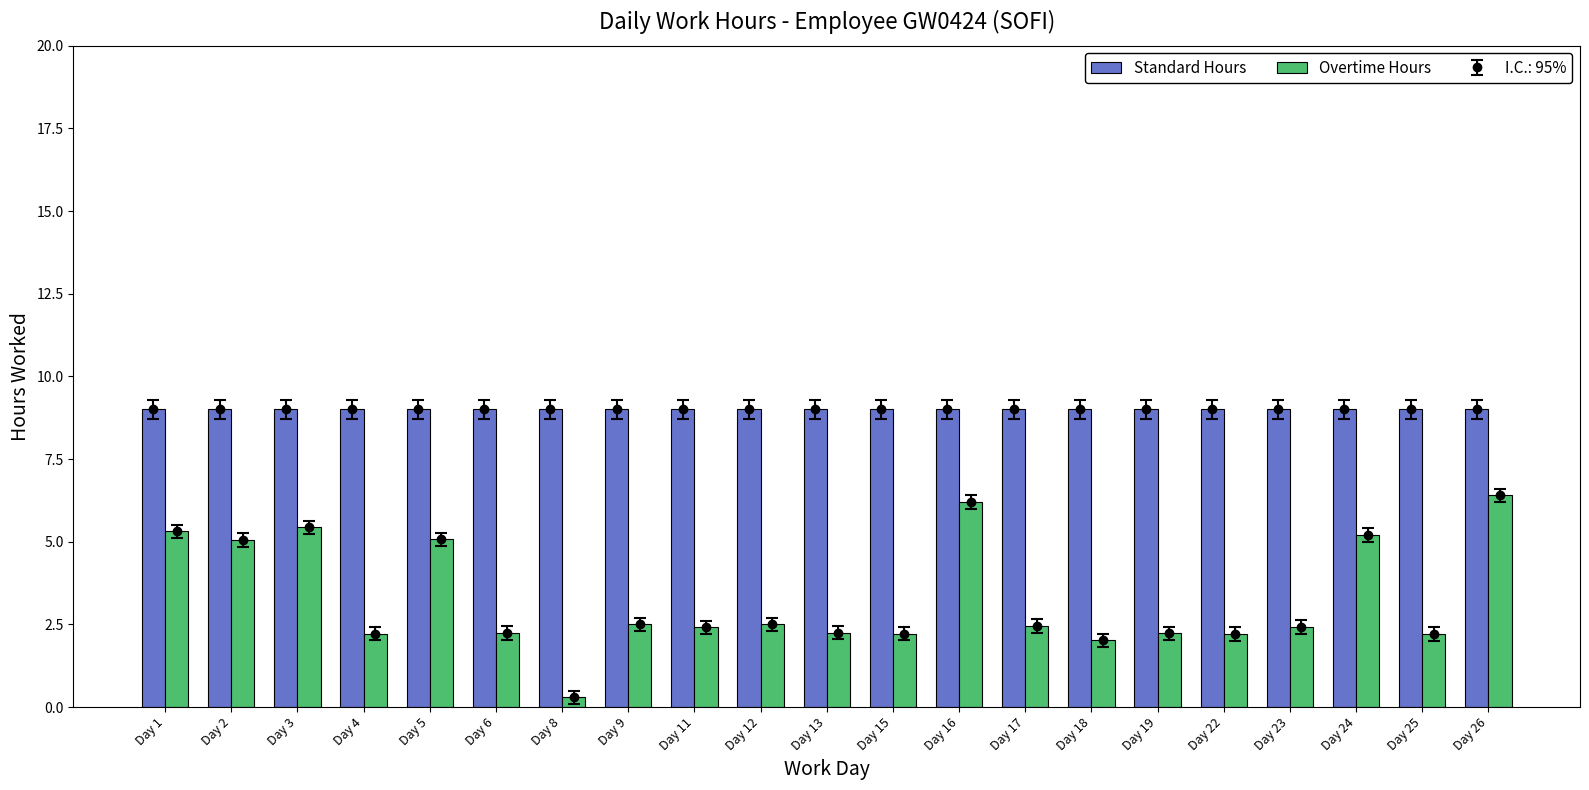

What value does the Standard Hours series have at Day 26?

9.0